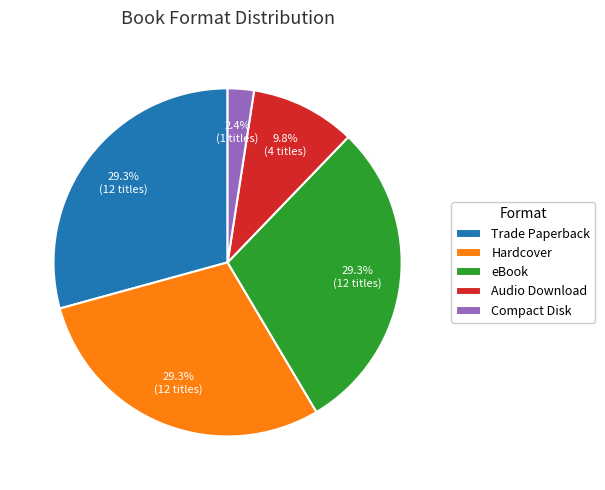

Which has a higher value, Hardcover or Compact Disk?

Hardcover